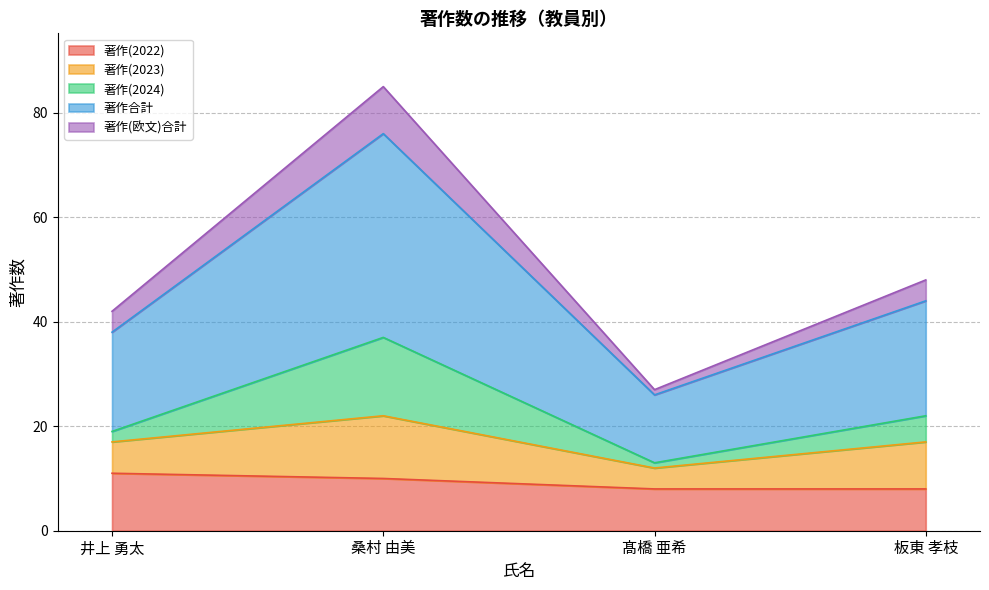

True or false: 著作(2024) has more than 2 interior local peaks.

False